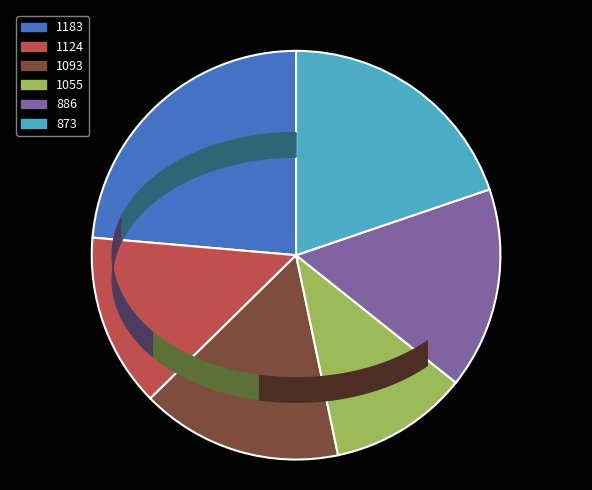

What is the change in value from 886 to 873?

+56